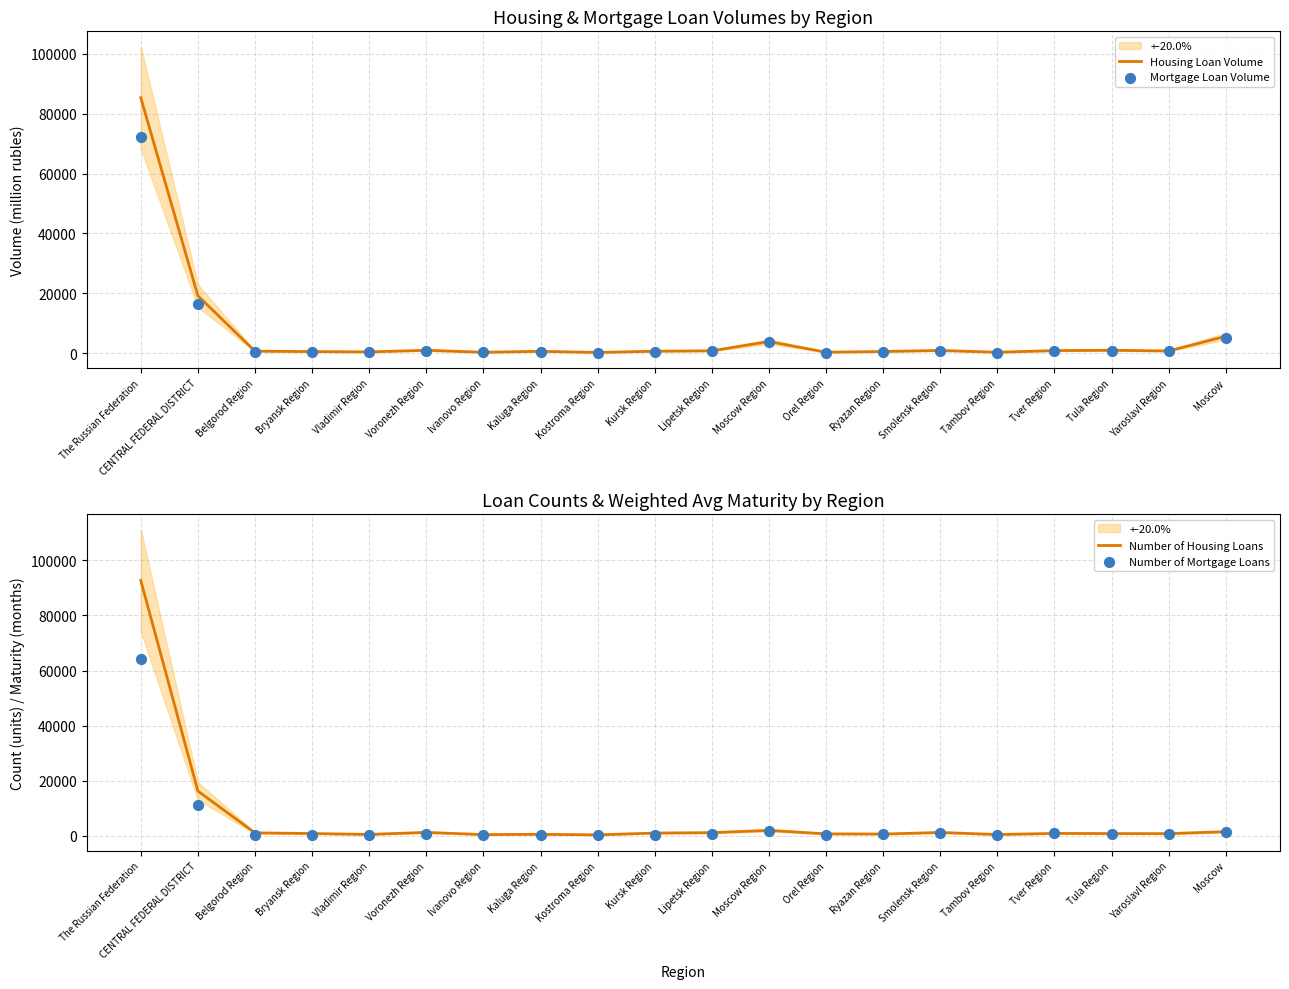

What are all the series names shown in the legend?

Housing Loan Volume, Mortgage Loan Volume, Number of Housing Loans, Number of Mortgage Loans